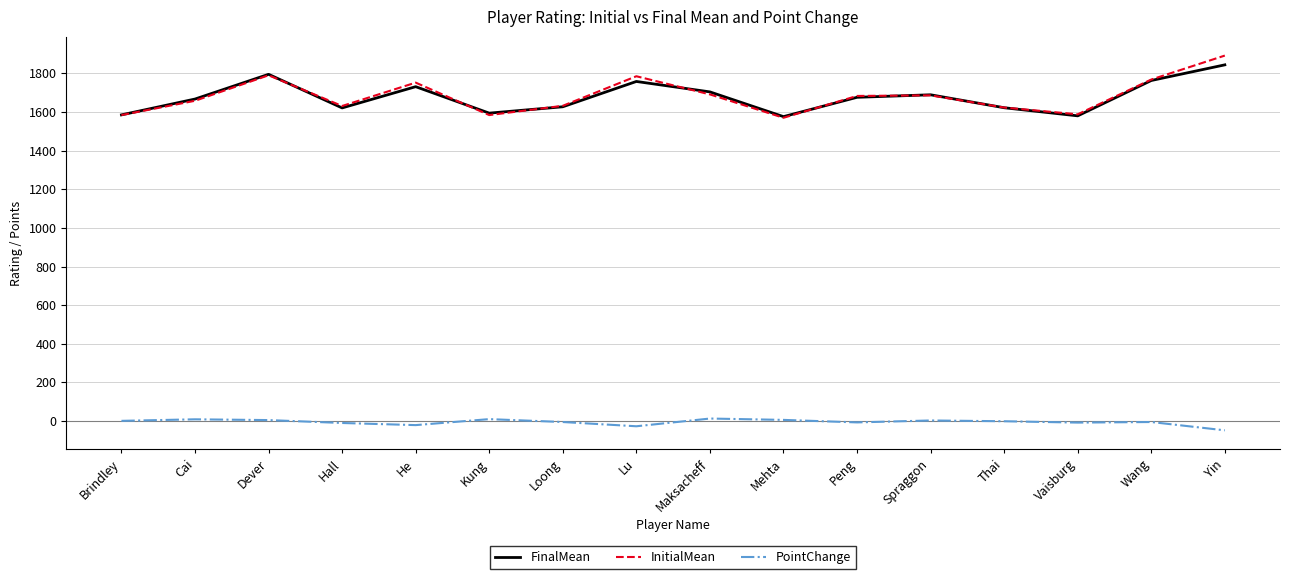

Is the value of InitialMean at Peng greater than the value of PointChange at Dever?

Yes